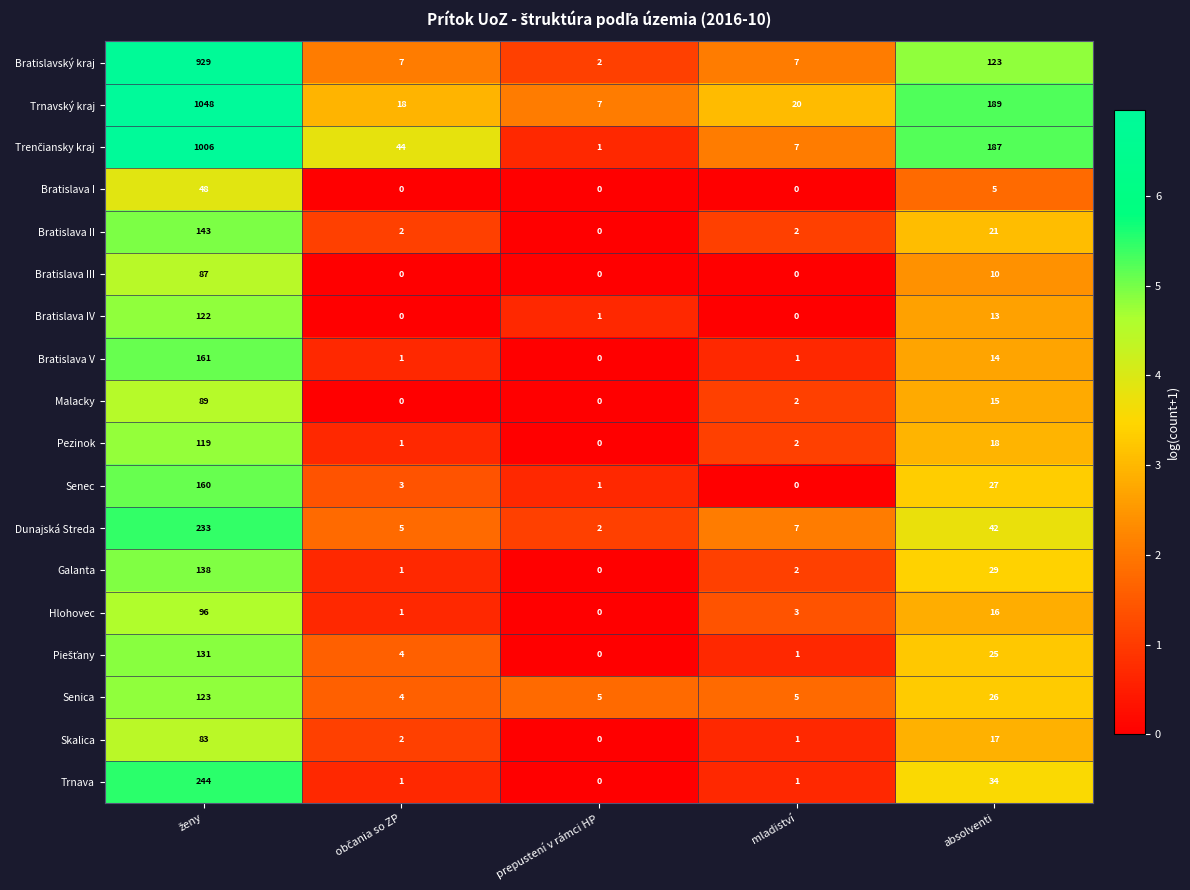

What is the maximum value shown in the chart?

1048